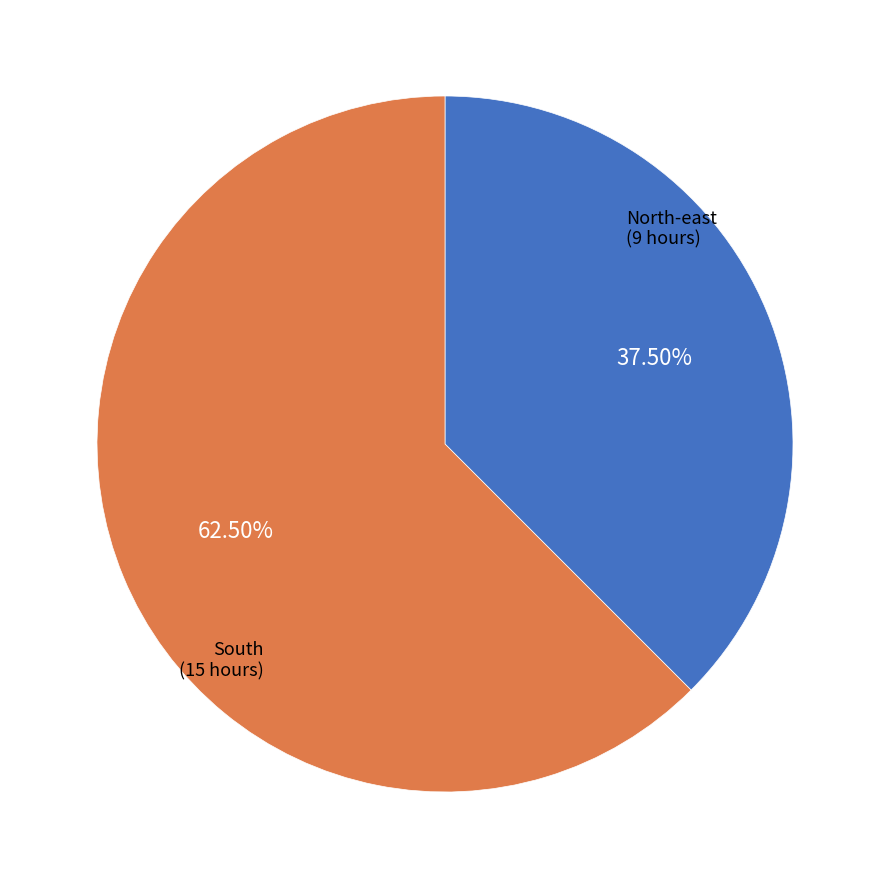

Is there a majority slice in this chart?

Yes